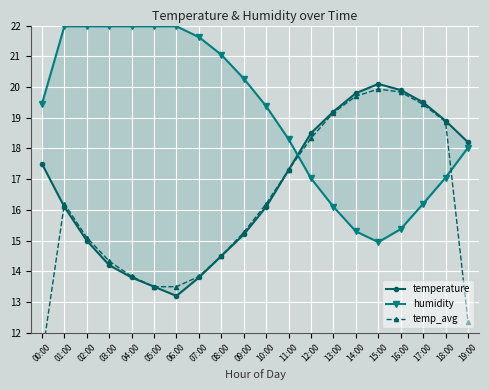

Reading left to right, what are all the values shown in this chart?

temperature: 00:00=17.5	01:00=16.1	02:00=15.0	03:00=14.2	04:00=13.8	05:00=13.5	06:00=13.2	07:00=13.8	08:00=14.5	09:00=15.2	10:00=16.1	11:00=17.3	12:00=18.5	13:00=19.2	14:00=19.8	15:00=20.1	16:00=19.9	17:00=19.5	18:00=18.9	19:00=18.2
humidity: 00:00=19.4	01:00=22.0	02:00=22.0	03:00=22.0	04:00=22.0	05:00=22.0	06:00=22.0	07:00=21.6	08:00=21.1	09:00=20.3	10:00=19.4	11:00=18.3	12:00=17.0	13:00=16.1	14:00=15.3	15:00=14.9	16:00=15.4	17:00=16.2	18:00=17.1	19:00=18.0
temp_avg: 00:00=11.2	01:00=16.2	02:00=15.1	03:00=14.3	04:00=13.8	05:00=13.5	06:00=13.5	07:00=13.8	08:00=14.5	09:00=15.3	10:00=16.2	11:00=17.3	12:00=18.3	13:00=19.2	14:00=19.7	15:00=19.9	16:00=19.8	17:00=19.4	18:00=18.9	19:00=12.4